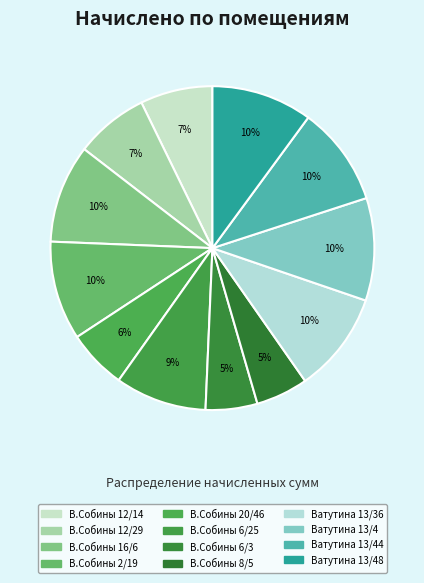

Which slice is the largest?

Ватутина 13/4